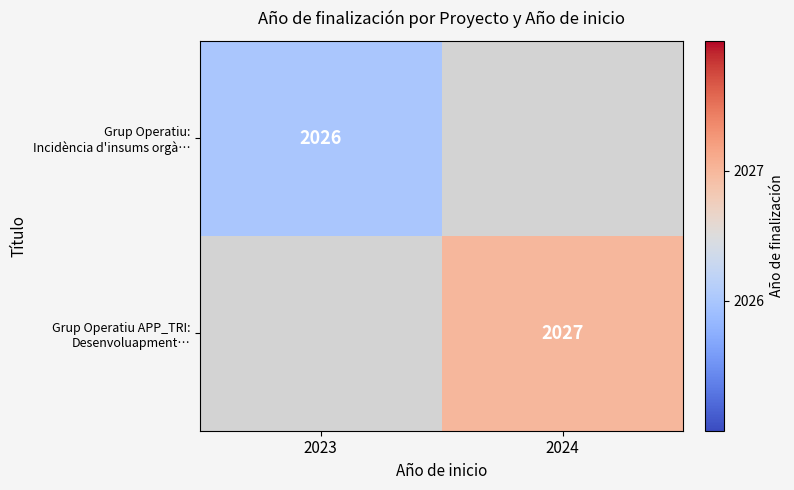

The Grup Operatiu APP_TRI: Desenvoluapment… series shows 3618.3 at 2024. True or false?

False